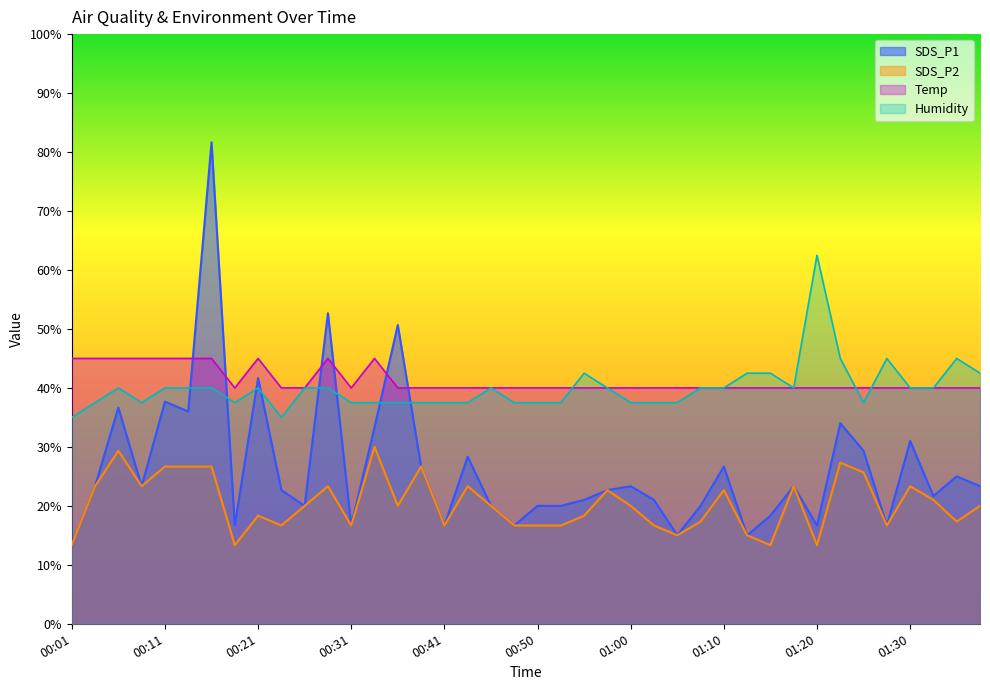

Which series has the widest spread of values?

SDS_P1